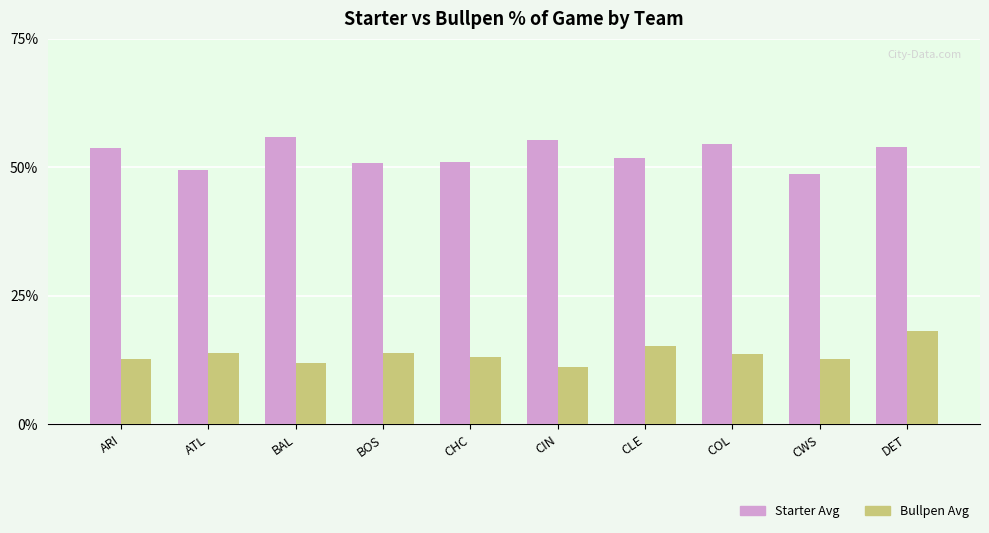

The Starter Avg series shows 0.5 at CWS. True or false?

True